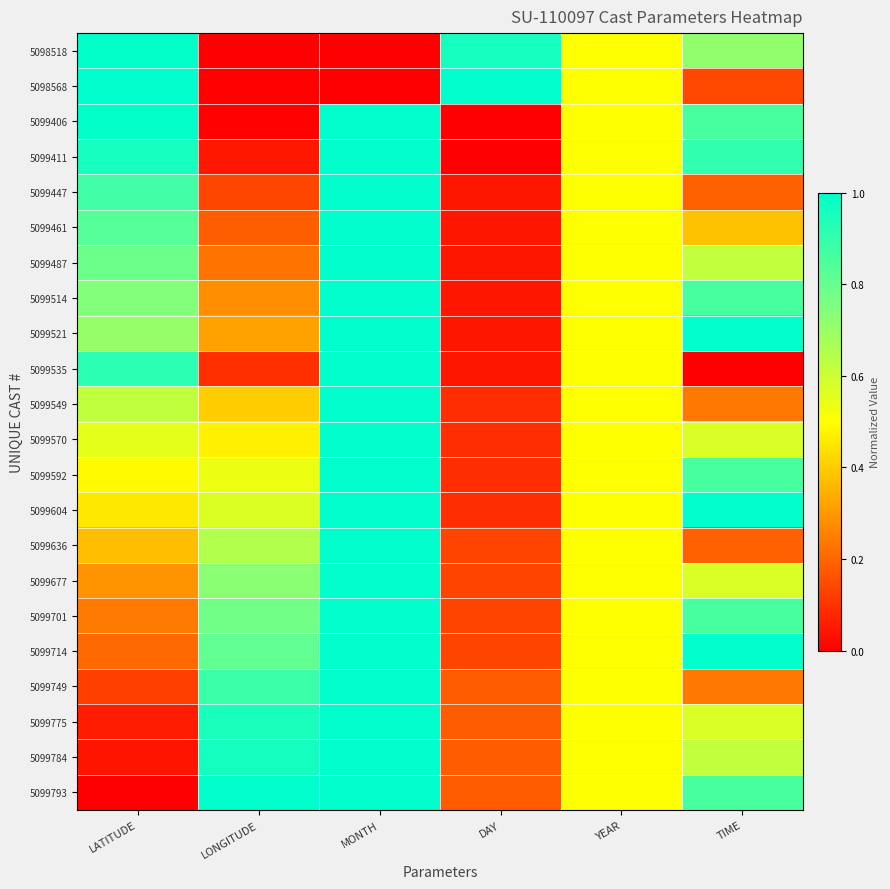

Rank the series at DAY from lowest to highest value.

5099406, 5099411, 5099447, 5099461, 5099487, 5099514, 5099521, 5099535, 5099549, 5099570, 5099592, 5099604, 5099636, 5099677, 5099701, 5099714, 5099749, 5099775, 5099784, 5099793, 5098518, 5098568